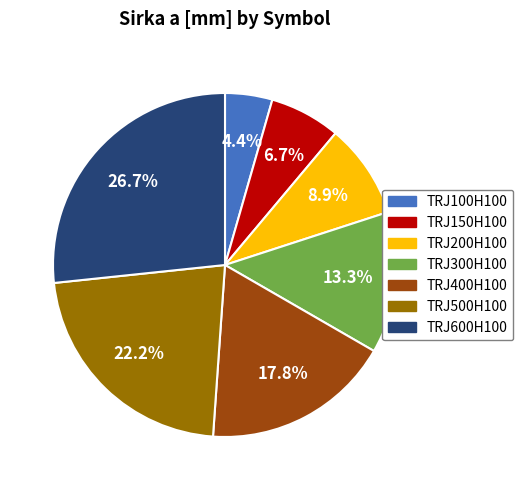

The TRJ400H100 slice represents 4% of the pie. True or false?

False